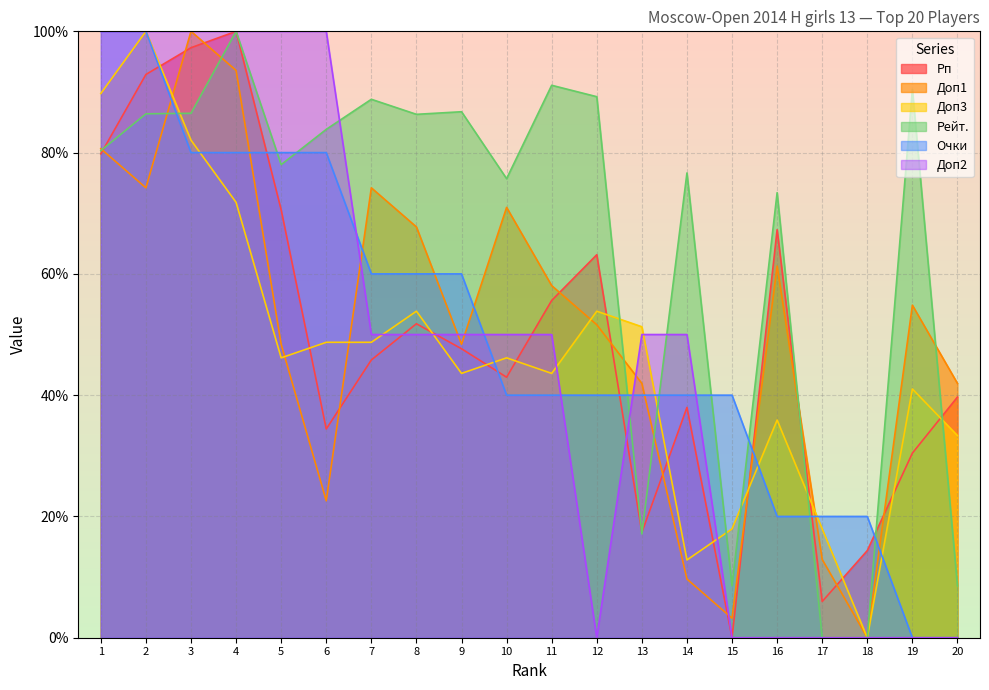

How many lines are shown in the chart?

6